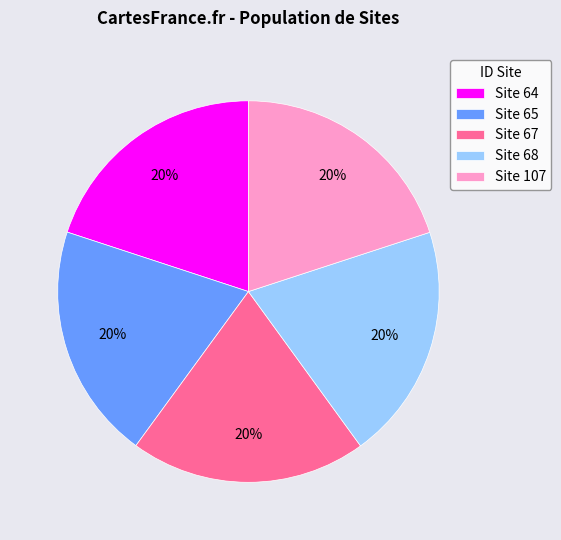

Combined, do Site 67 and Site 64 account for over 50%?

No